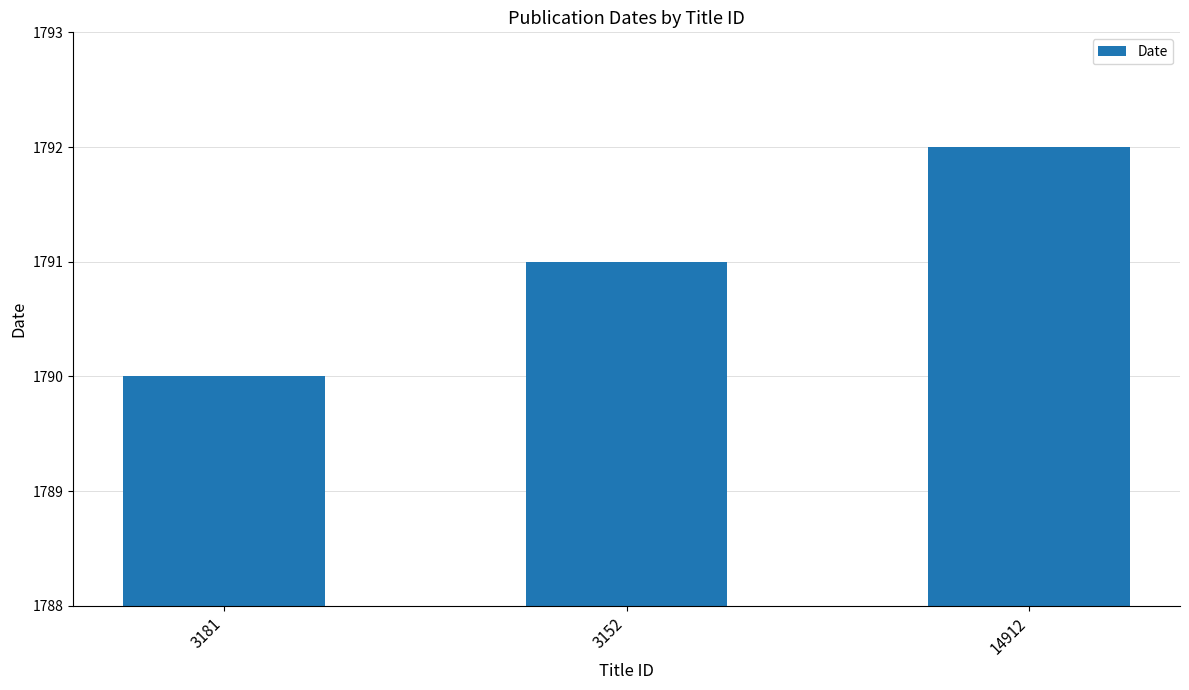

The chart shows a value of 715 at 3152. True or false?

False